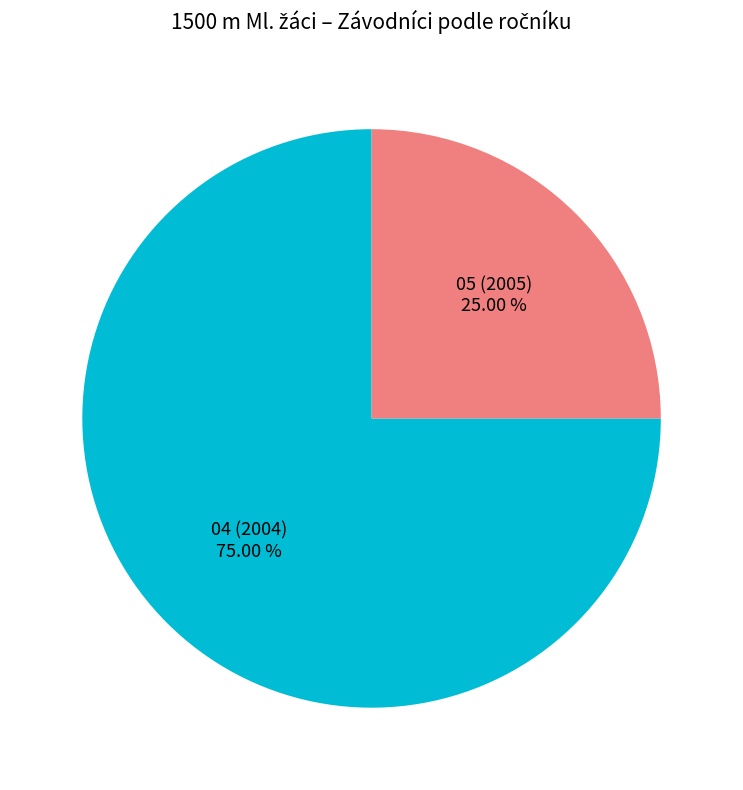

To the nearest percent, what is the average slice percentage?

50%